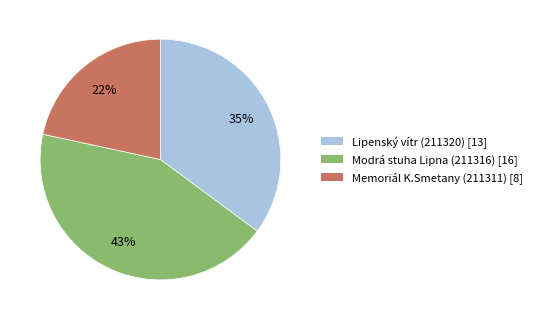

True or false: Modrá stuha Lipna (211316) accounts for 43% of the total.

True